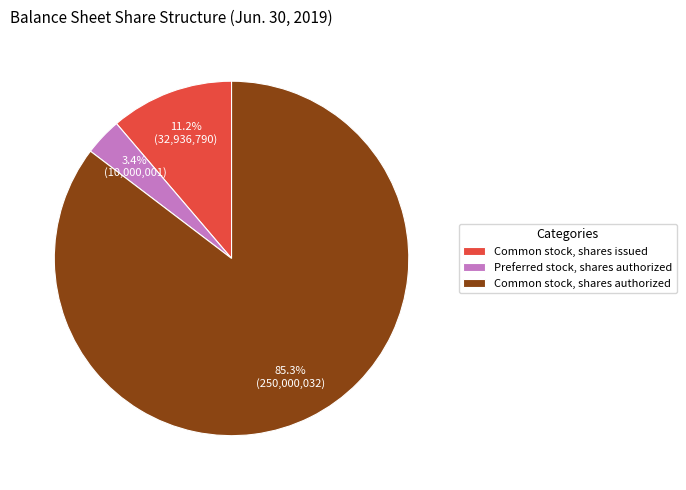

Approximately how many times larger is the value at Preferred stock, shares authorized compared to Common stock, shares issued?

0.3